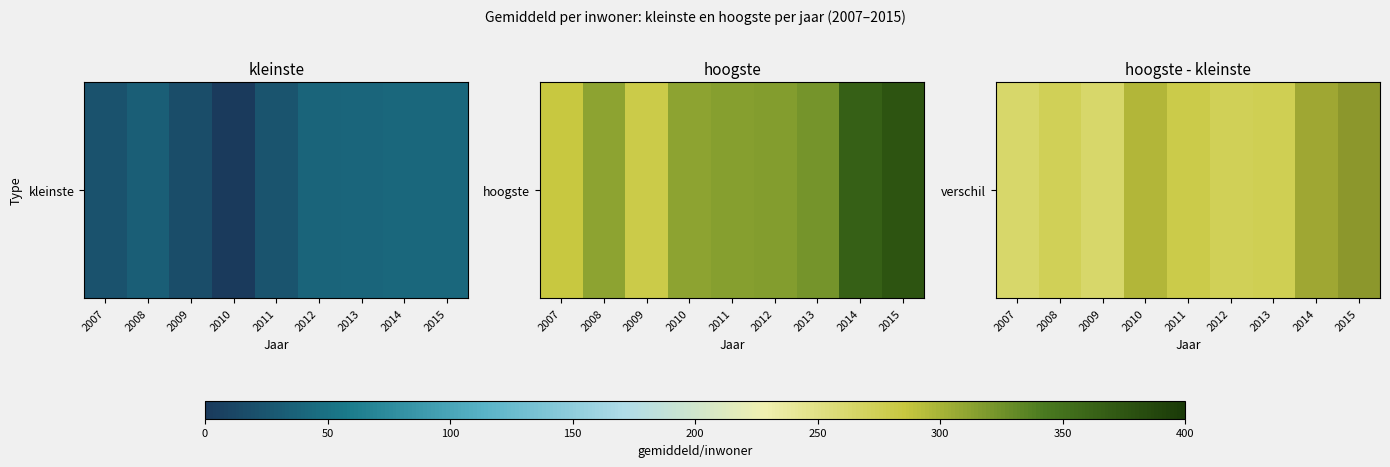

How many values are below 282?

4